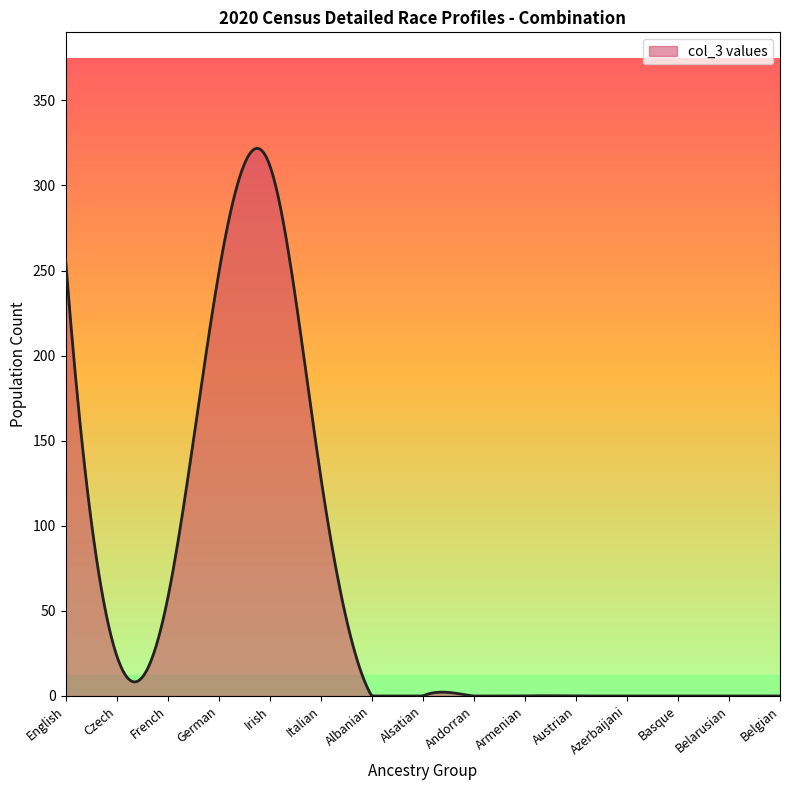

What is the maximum value shown in the chart?

321.9